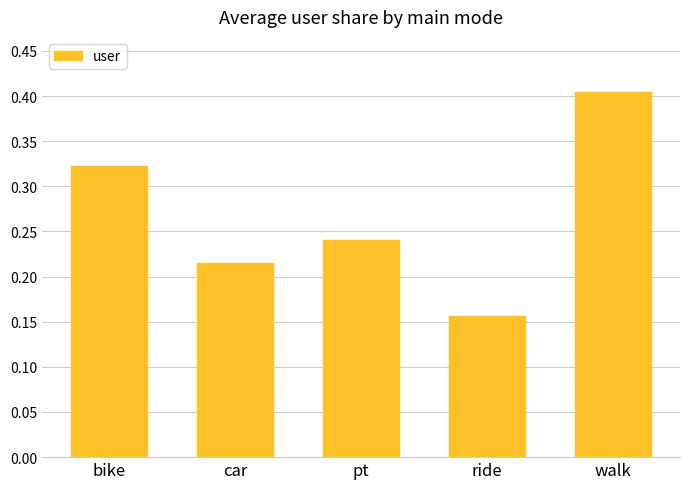

Count the values in the range 0 to 1.

5